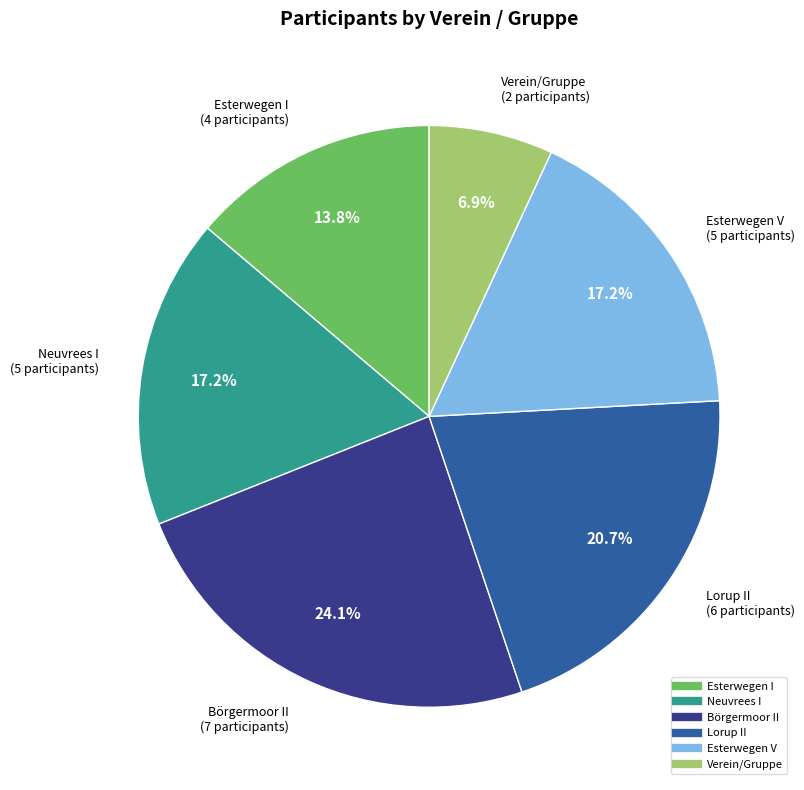

Which slice is the smallest?

Verein/Gruppe